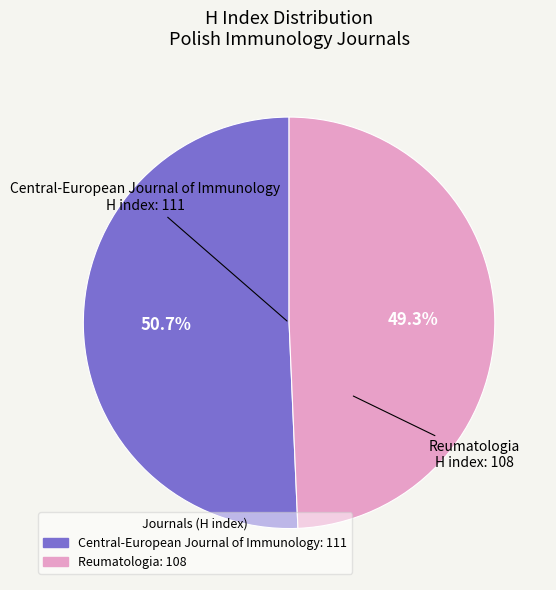

To the nearest percent, what percentage of the pie is Central-European Journal of Immunology?

51%